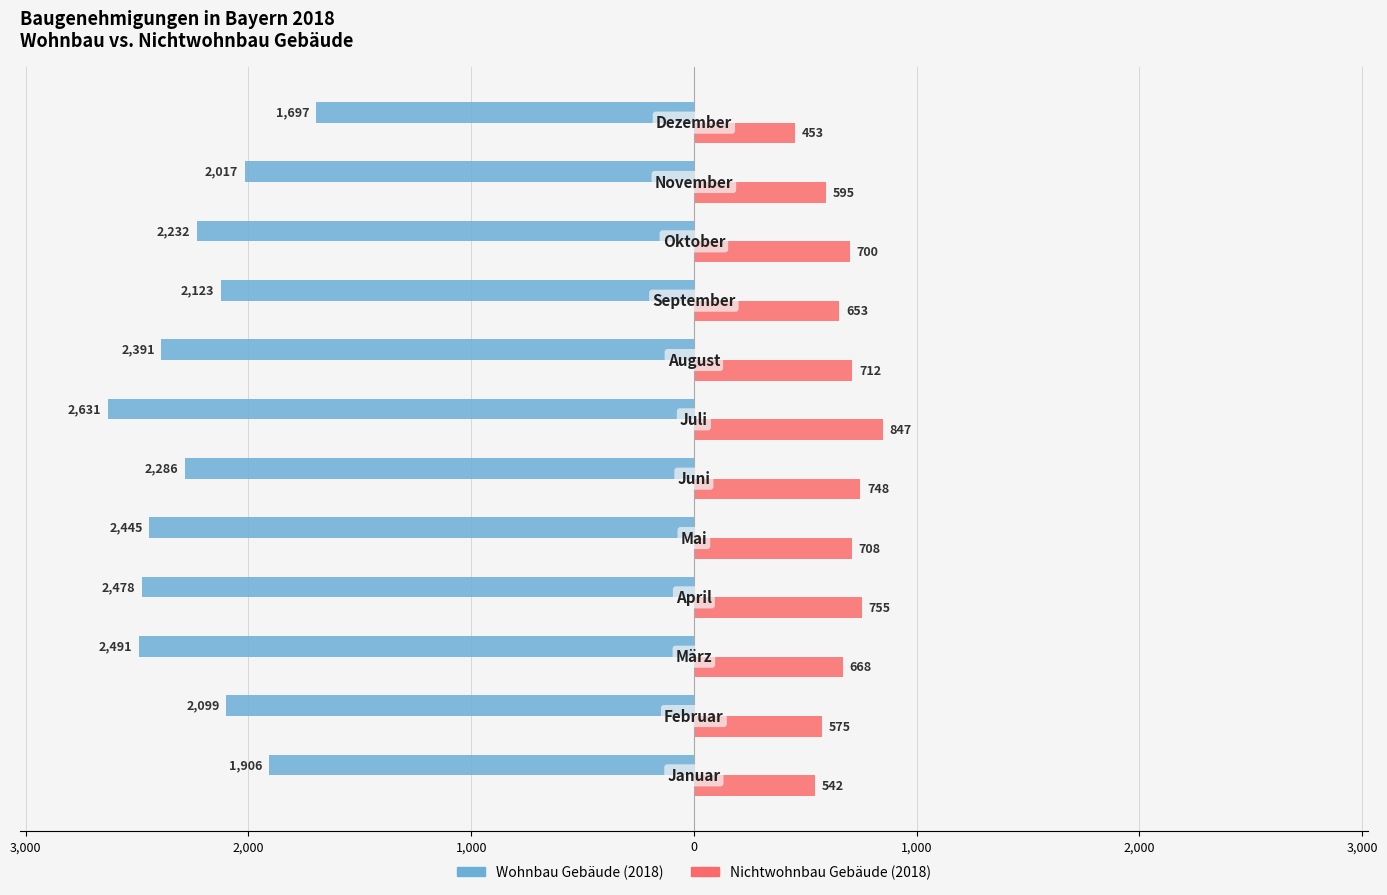

What are all the series names shown in the legend?

Wohnbau Gebäude (2018), Nichtwohnbau Gebäude (2018)